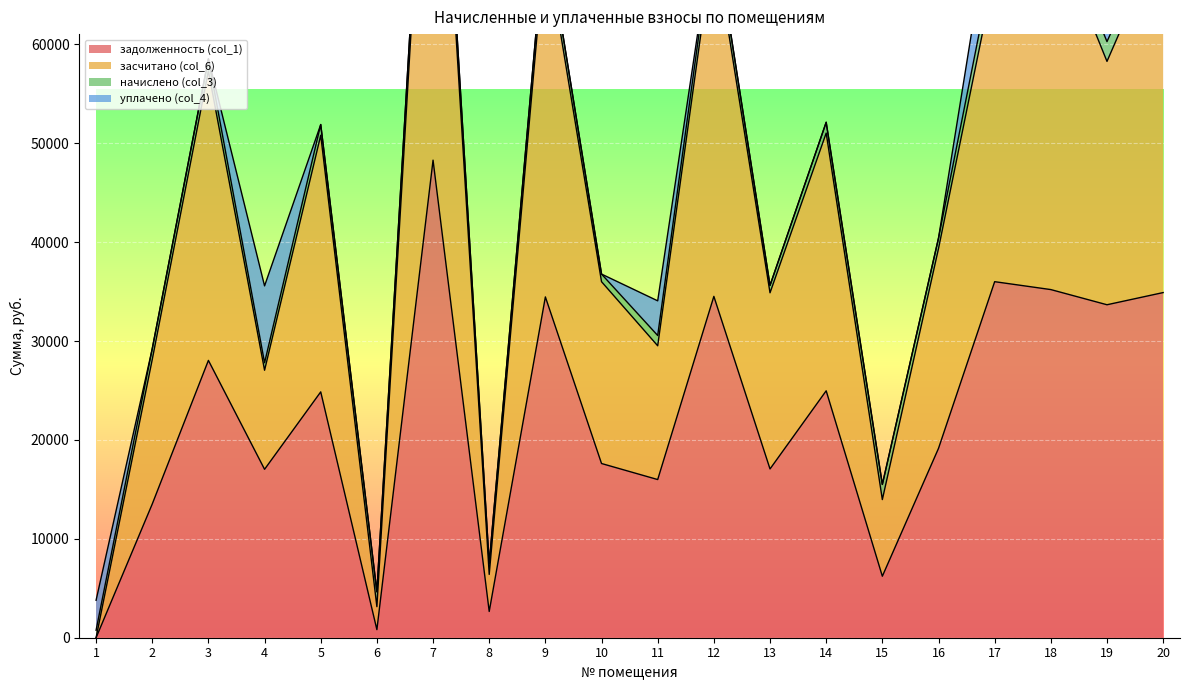

True or false: засчитано (col_6) has more than 0 points higher than both neighbors.

True